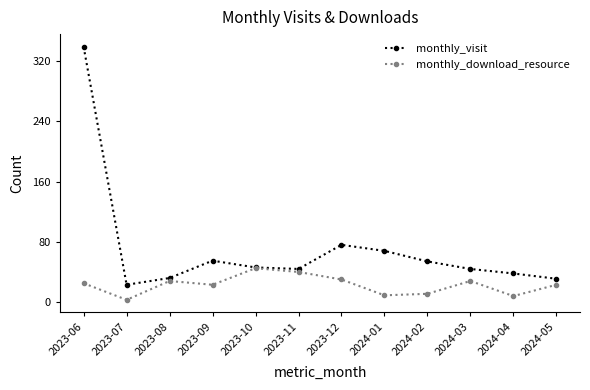

How many categories are shown in the chart?

12